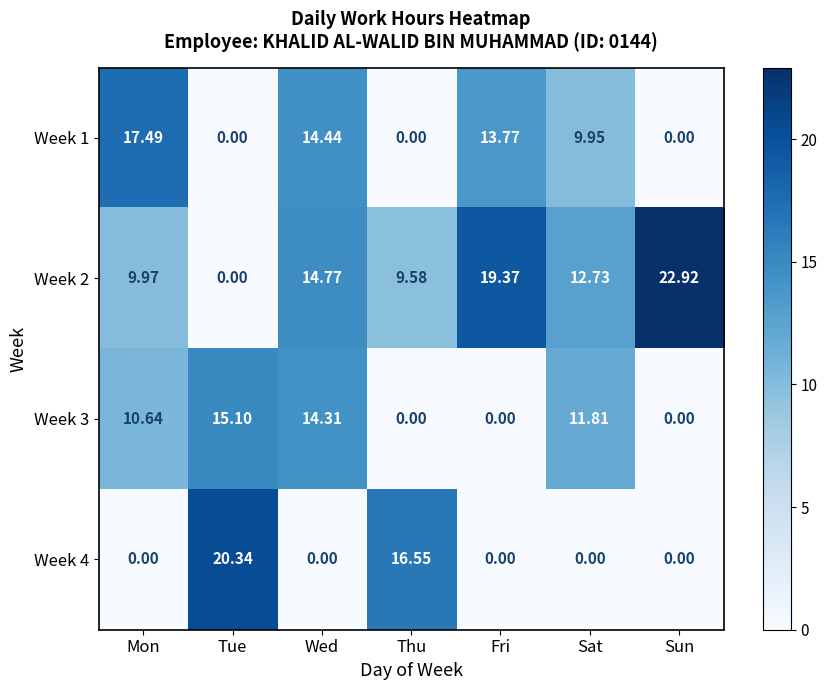

List the labels in order of Week 2 value, largest first.

Sun, Fri, Wed, Sat, Mon, Thu, Tue